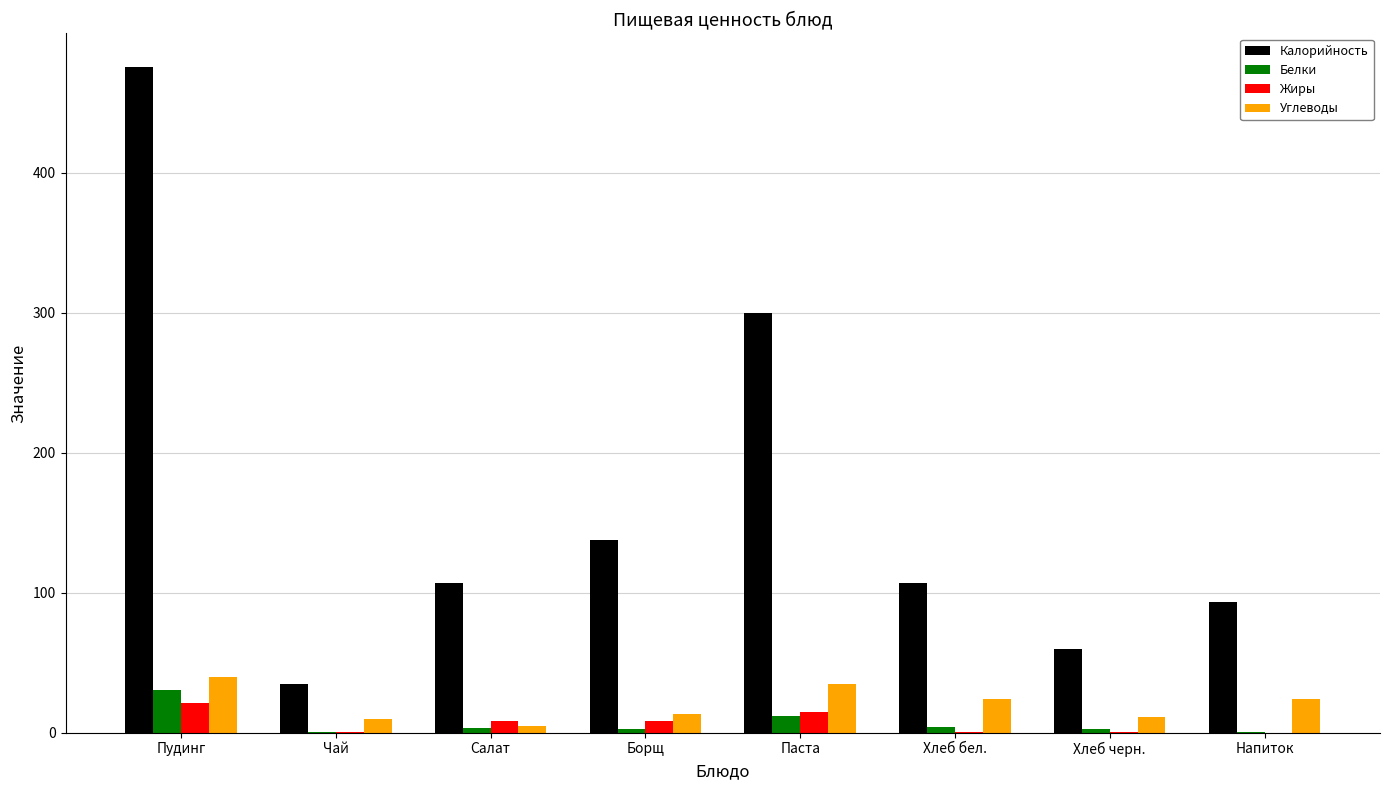

Are the bars horizontal?

No